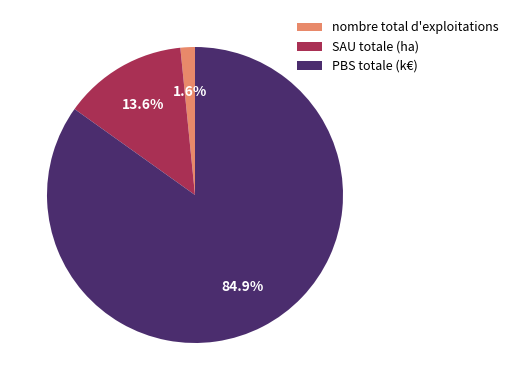

To the nearest percent, what is the difference between the PBS totale (k€) and nombre total d'exploitations slice percentages?

83%